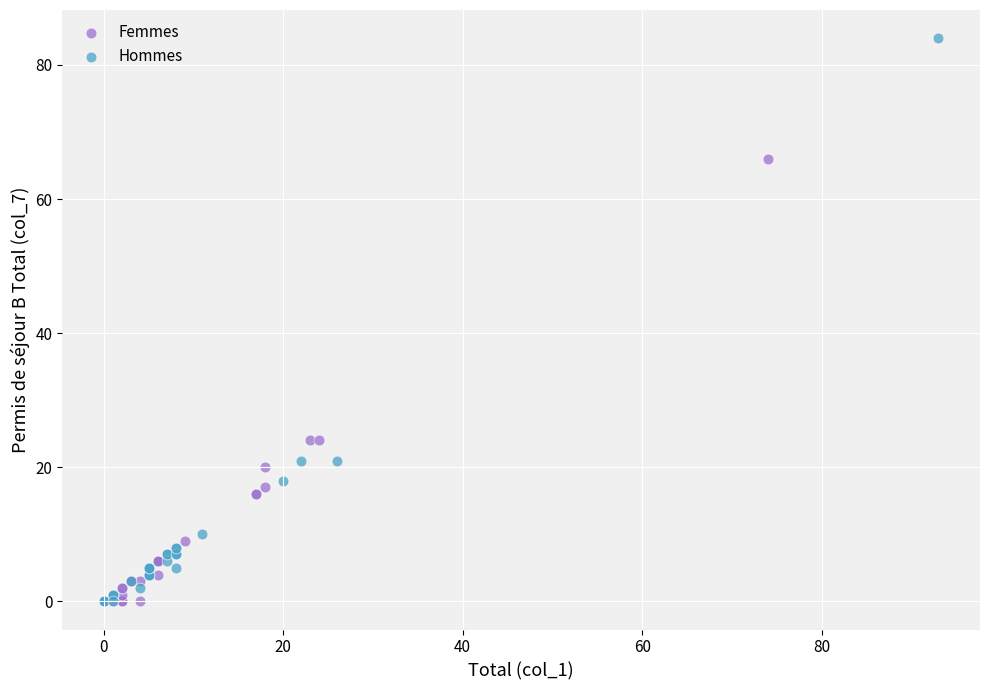

Which series reaches the maximum Y coordinate?

Hommes